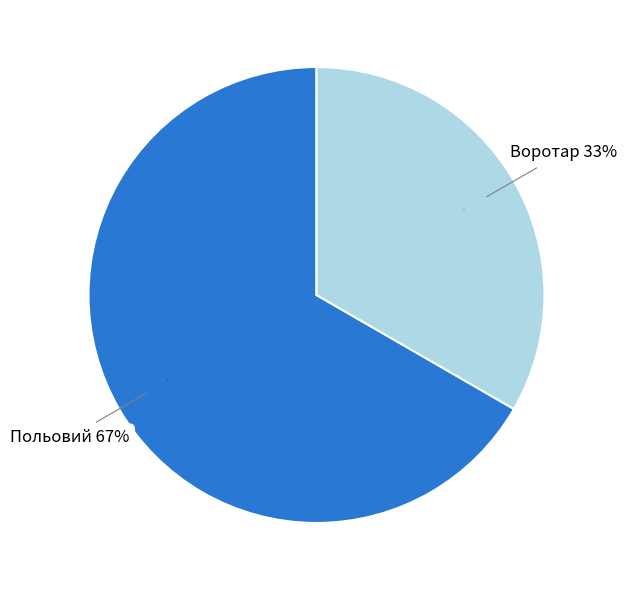

Rank the categories by value from highest to lowest.

Польовий, Воротар